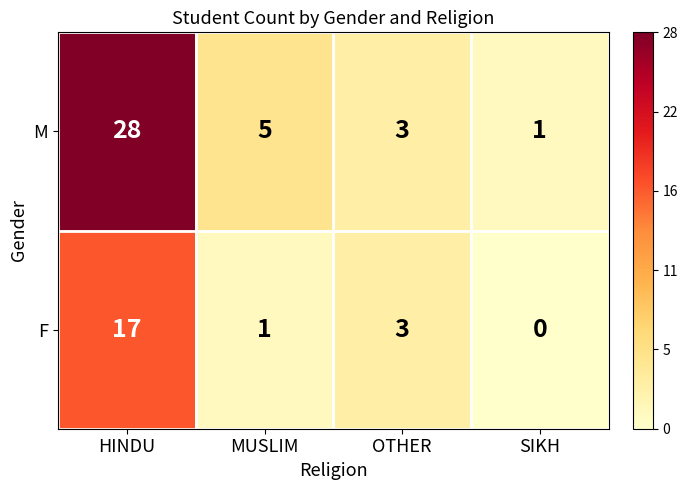

Rank the categories by M value from highest to lowest.

HINDU, MUSLIM, OTHER, SIKH